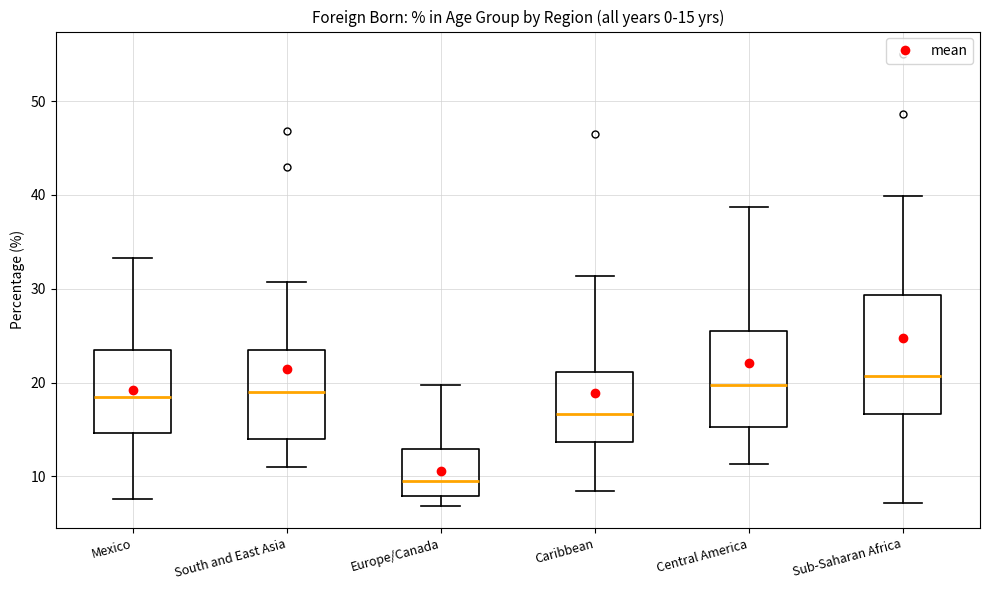

Which box is the tallest, from its lower edge to its upper edge?

Sub-Saharan Africa